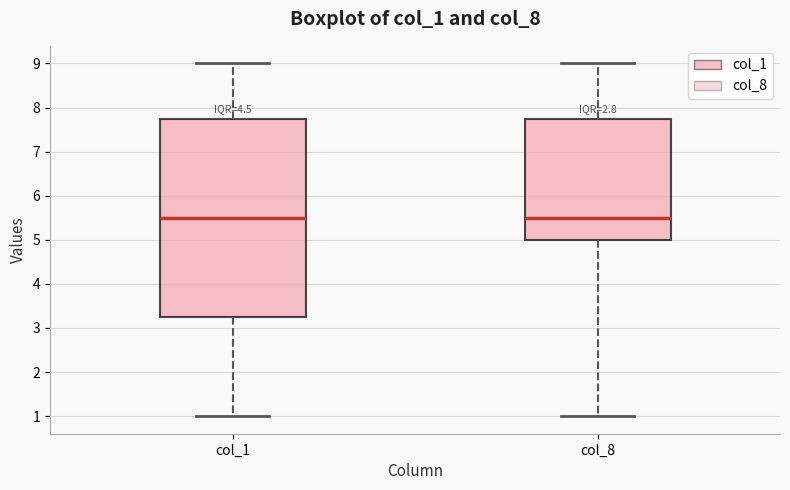

Reading left to right, read every box against the y-axis: the position of its median line, the range the box covers, and the ends of its whiskers. The values are not printed on the chart, so give them approximately, as read against the axis.

col_1: median 5.5, box 3.3 to 7.8, whiskers 1.0 to 9.0
col_8: median 5.5, box 5.0 to 7.8, whiskers 1.0 to 9.0